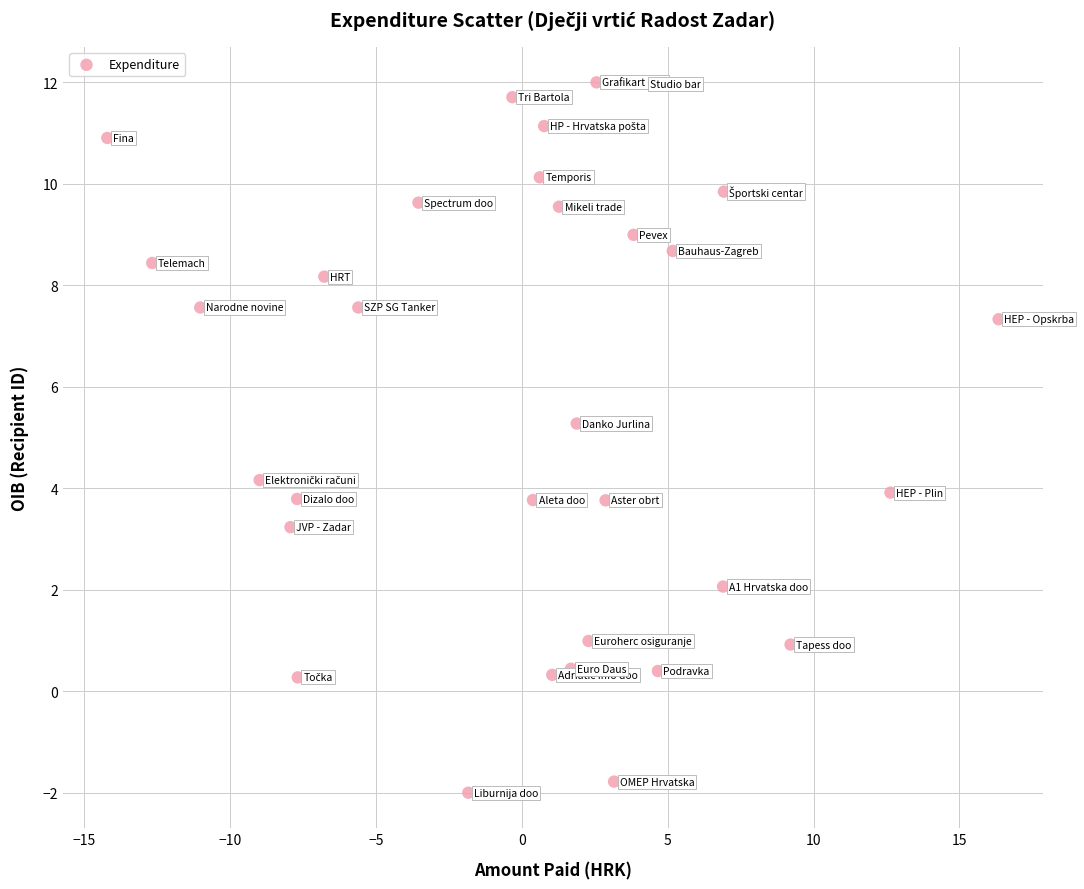

What is the range of Y values (max minus min)?

14.0